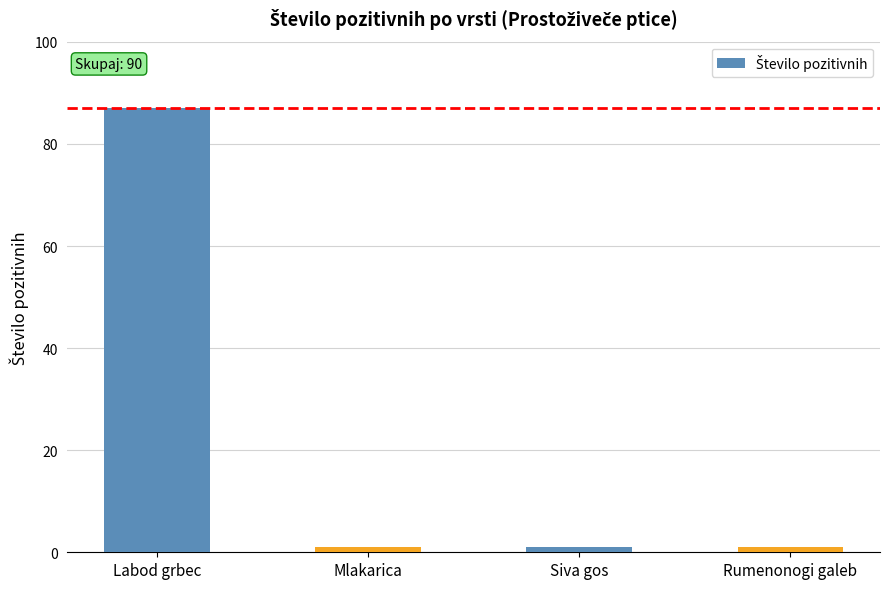

What is the label of the 4th bar from the left?

Rumenonogi galeb